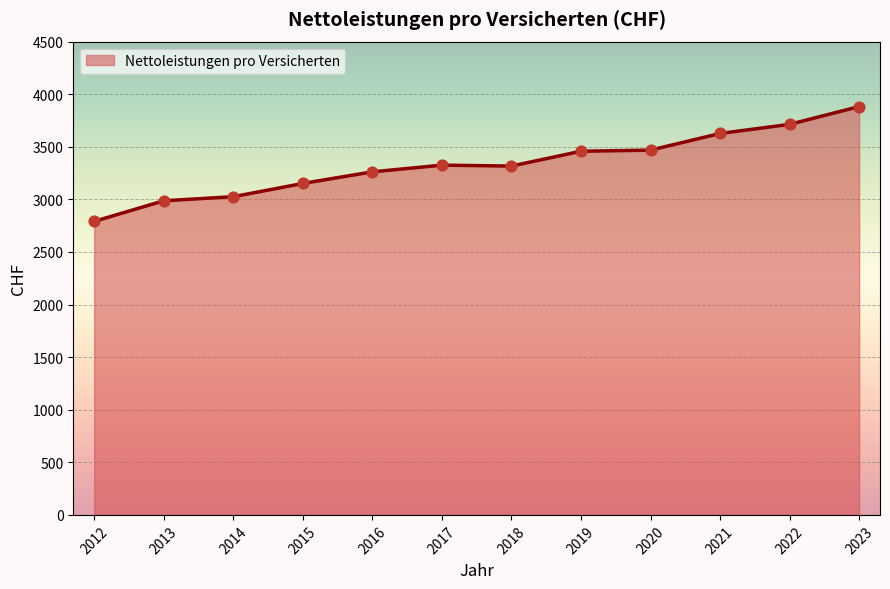

Which has a higher value, 2019 or 2021?

2021